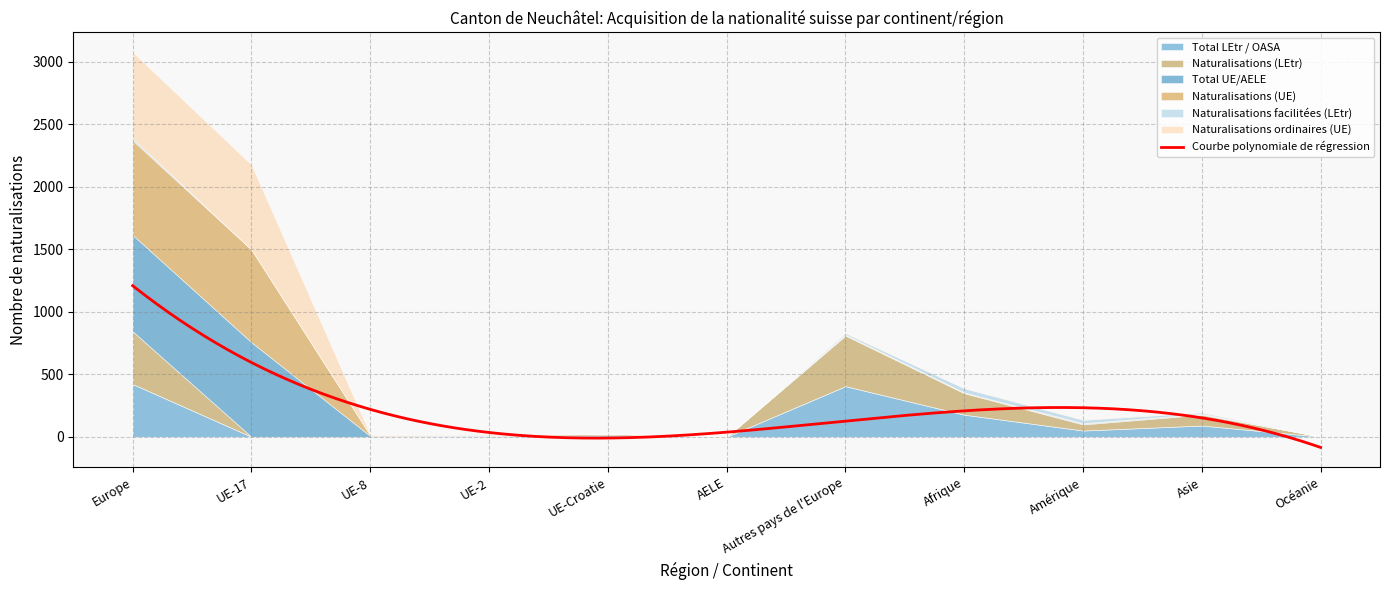

True or false: Total UE/AELE and Naturalisations facilitées (LEtr) cross at least once.

False